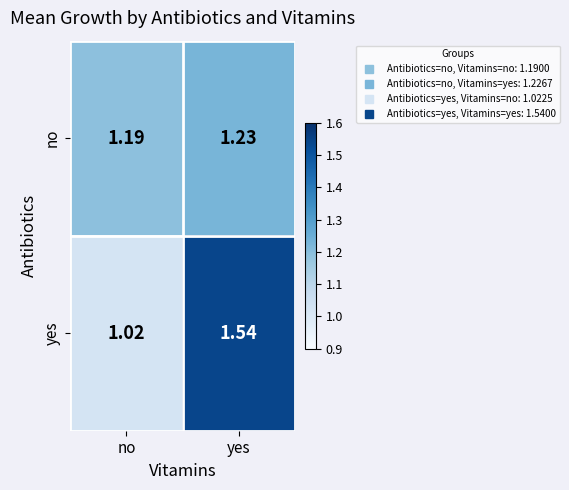

List the series in order of their peak value, lowest first.

no, yes